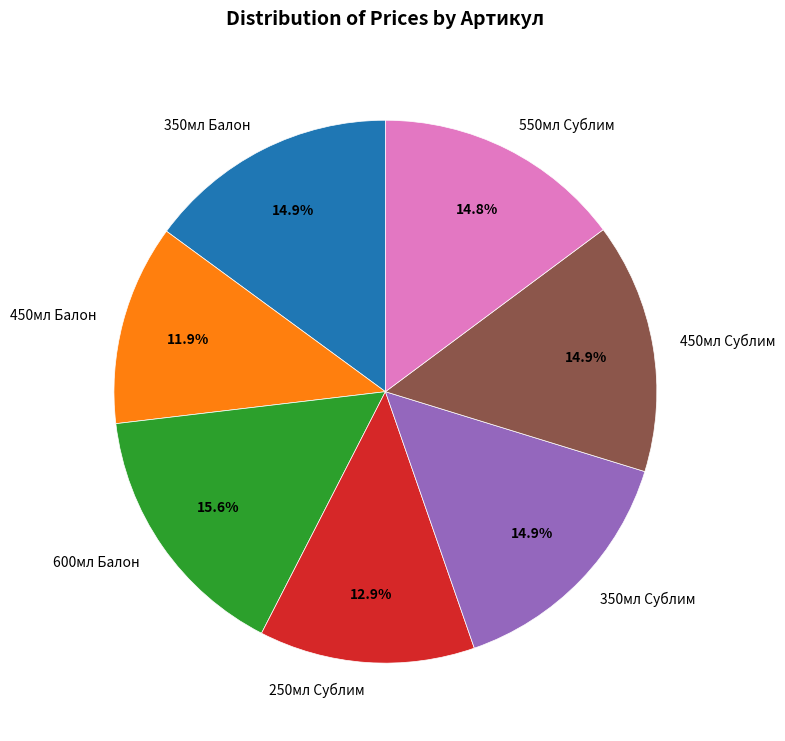

Which category has the smallest portion of the pie?

450мл Балон